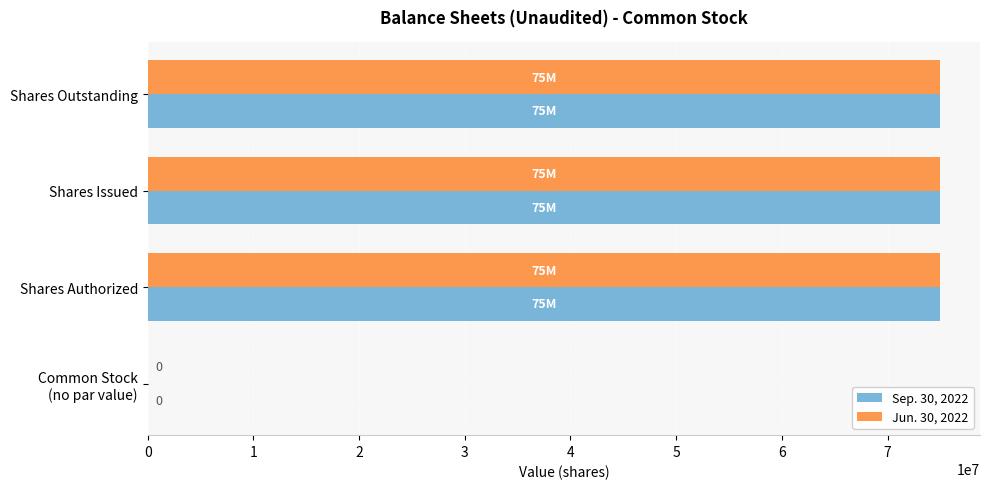

Is it true that Jun. 30, 2022 equals 75000000 at Shares Issued?

True